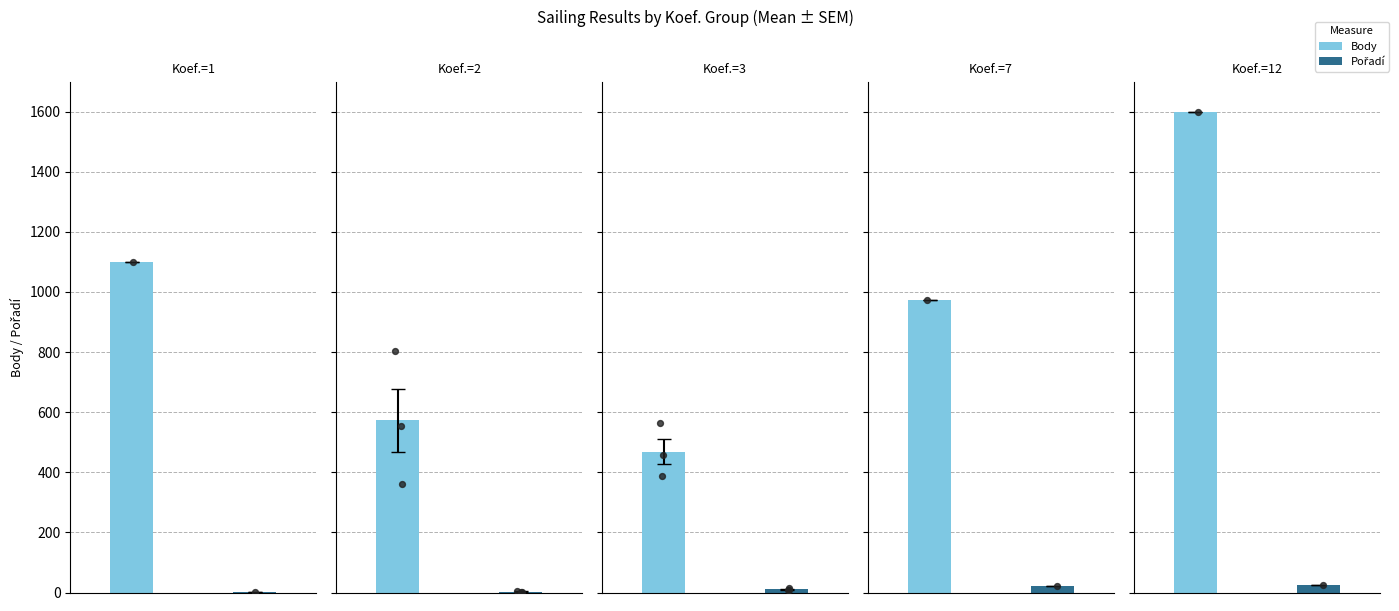

Which series contains the highest Y value?

Body